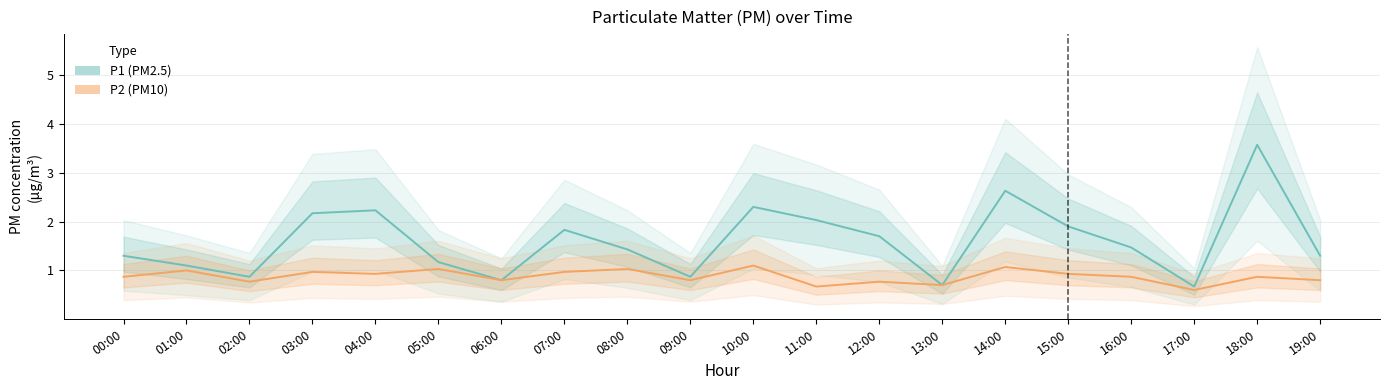

What is the difference between the second highest and second lowest values in the P2 series?

0.4